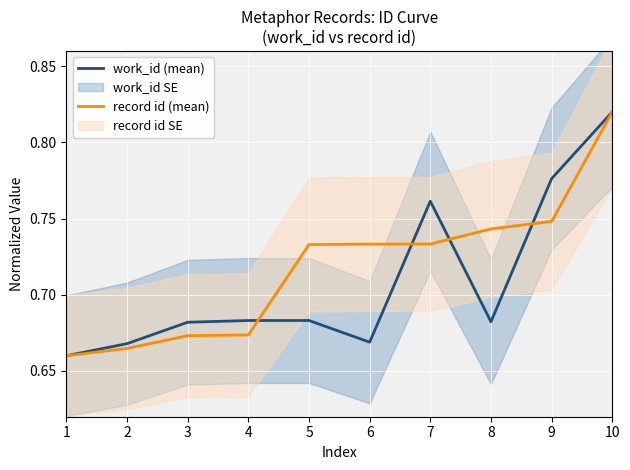

Where is the first local maximum for work_id (mean)?

7